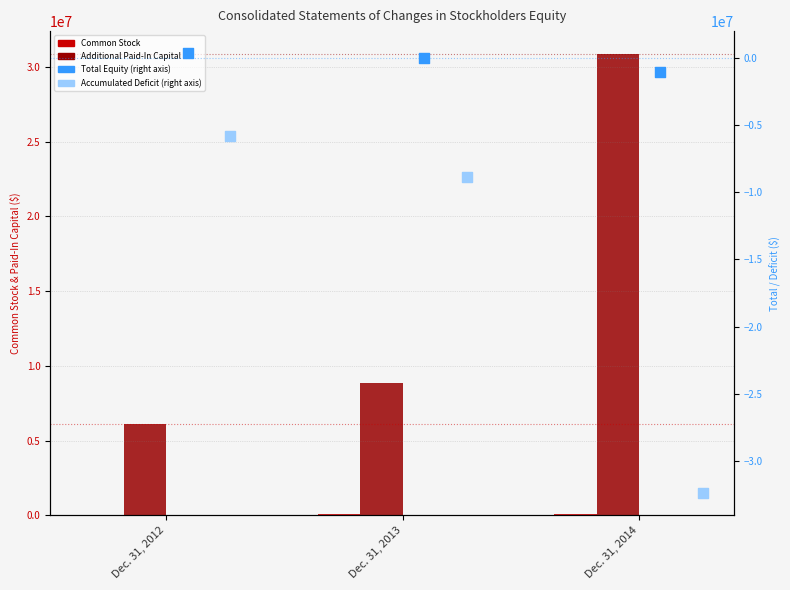

Which series has the widest spread of Y values?

Accumulated Deficit